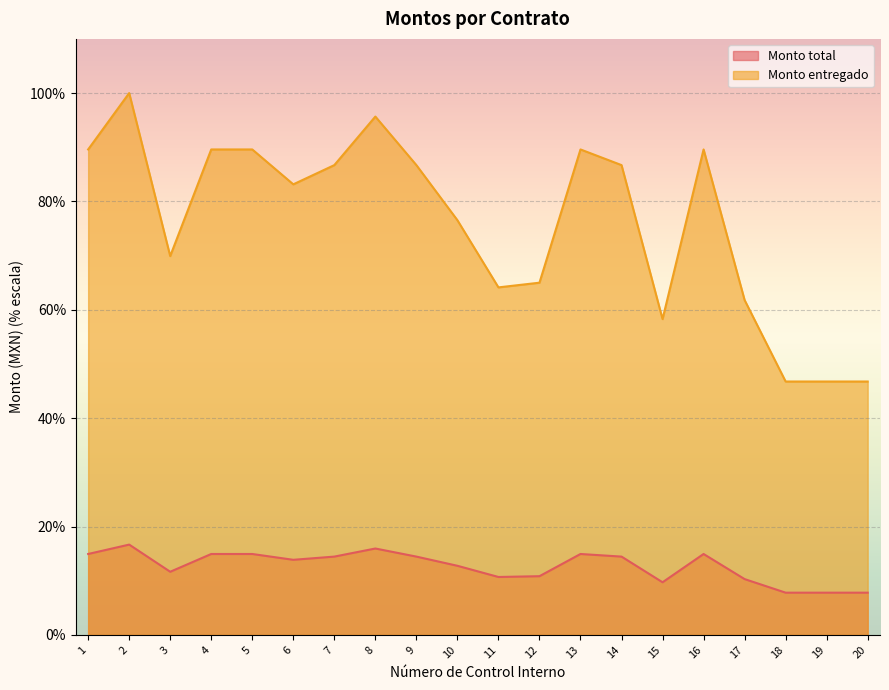

At how many categories does at least one series exceed 61?

16